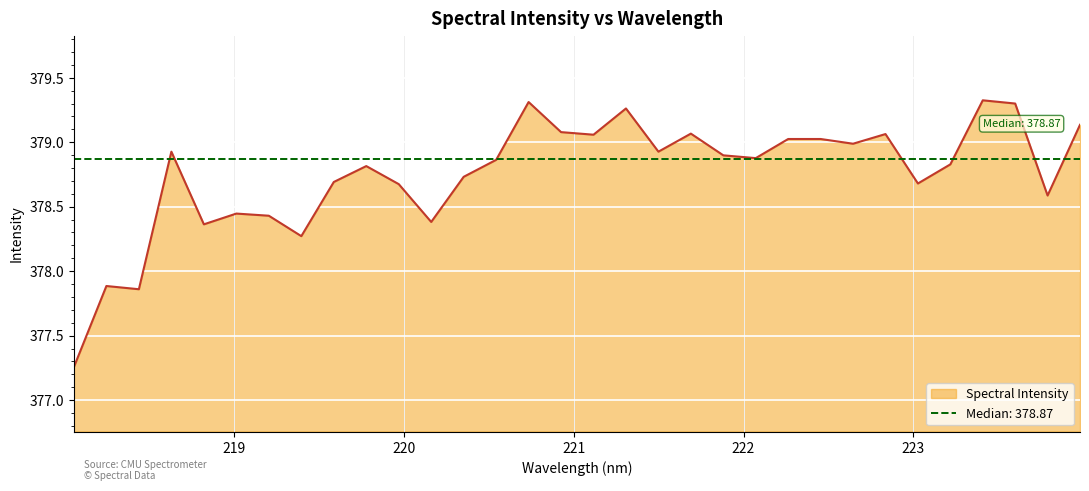

How many lines are shown in the chart?

1